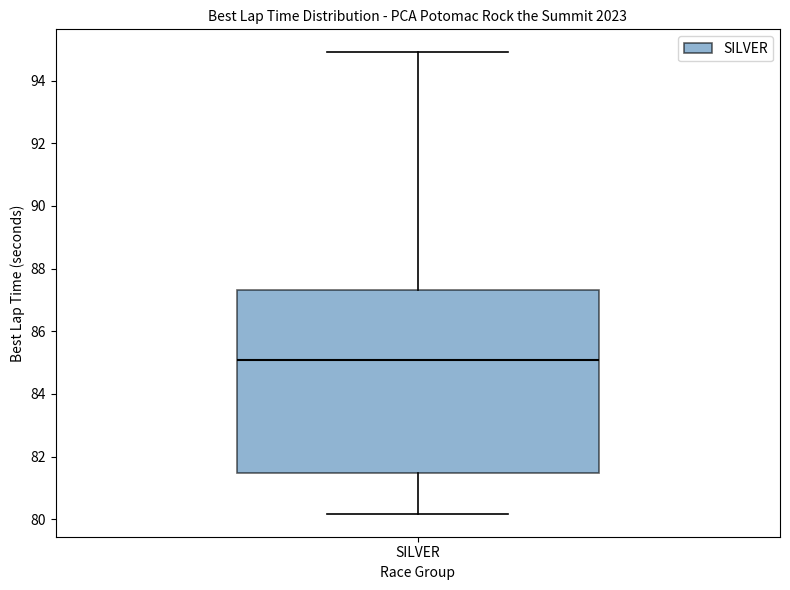

Where does the lower whisker of the box for SILVER end on the y-axis? The values are not printed on the chart, so give them approximately, as read against the axis.

80.2